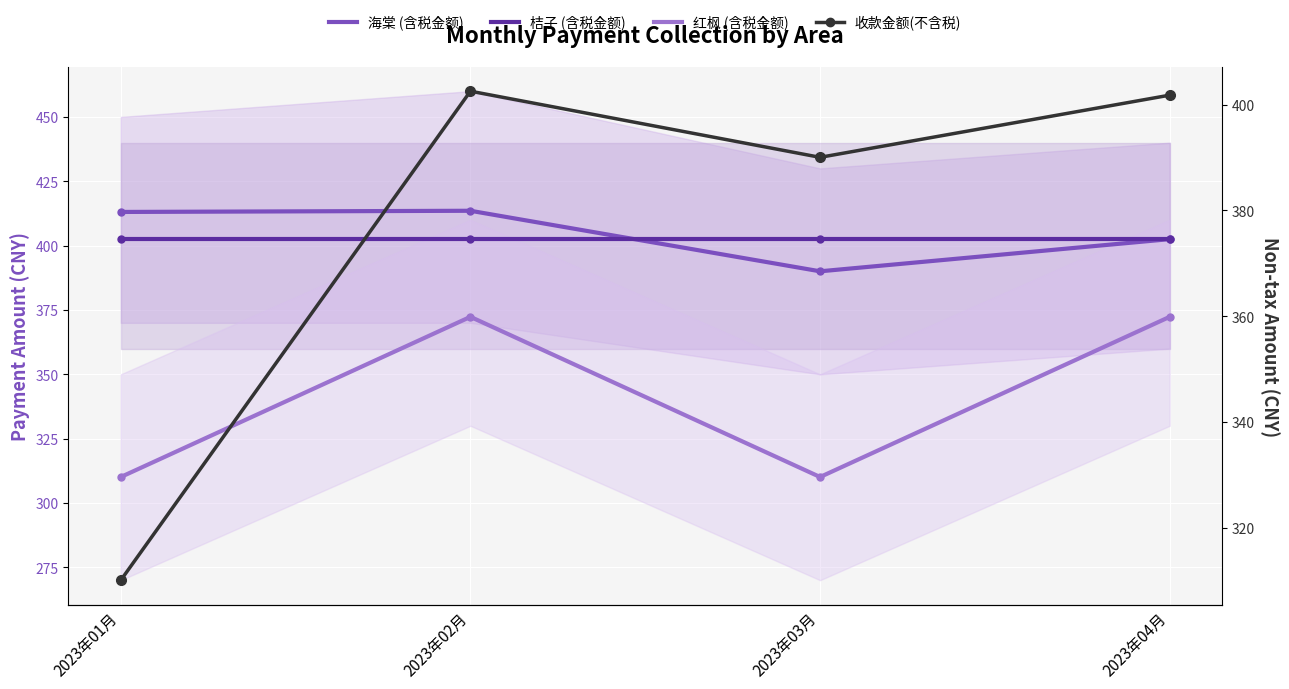

True or false: 红枫 and 桔子 intersect in this chart.

False